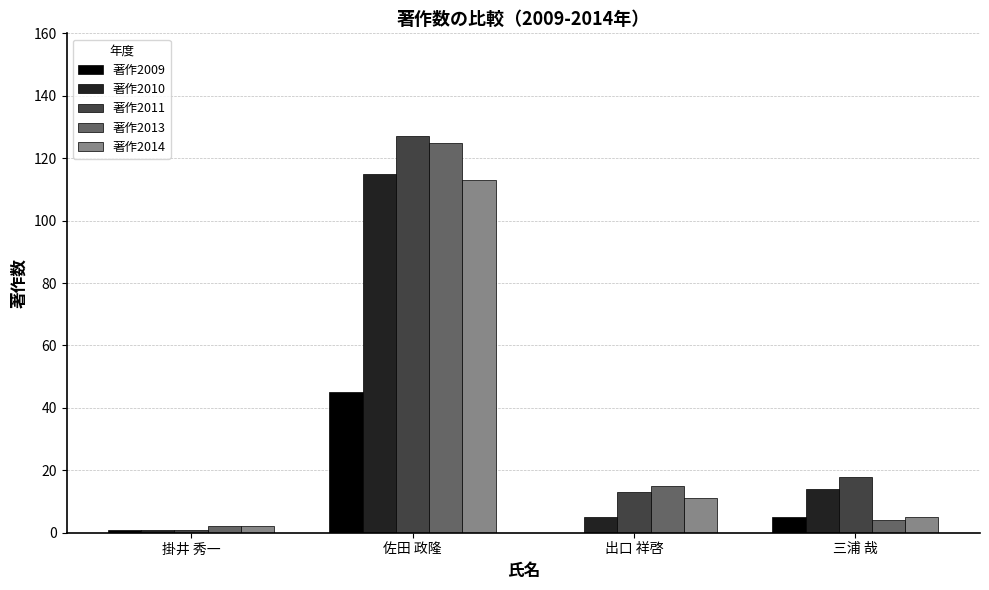

Where does the 著作2011 series first go above 18?

佐田 政隆